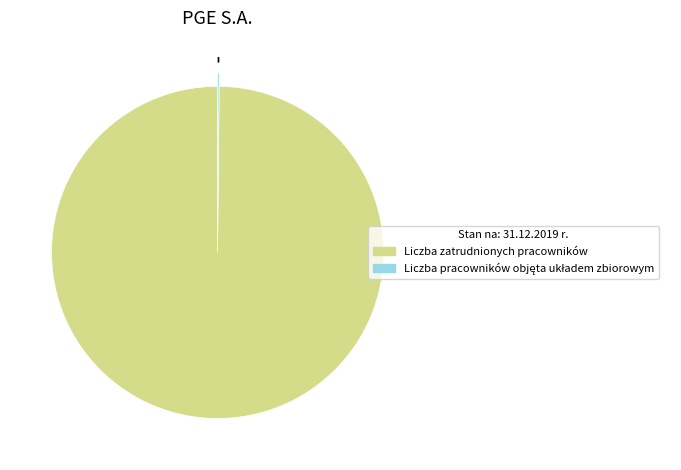

Which slice is the largest?

Liczba zatrudnionych pracowników